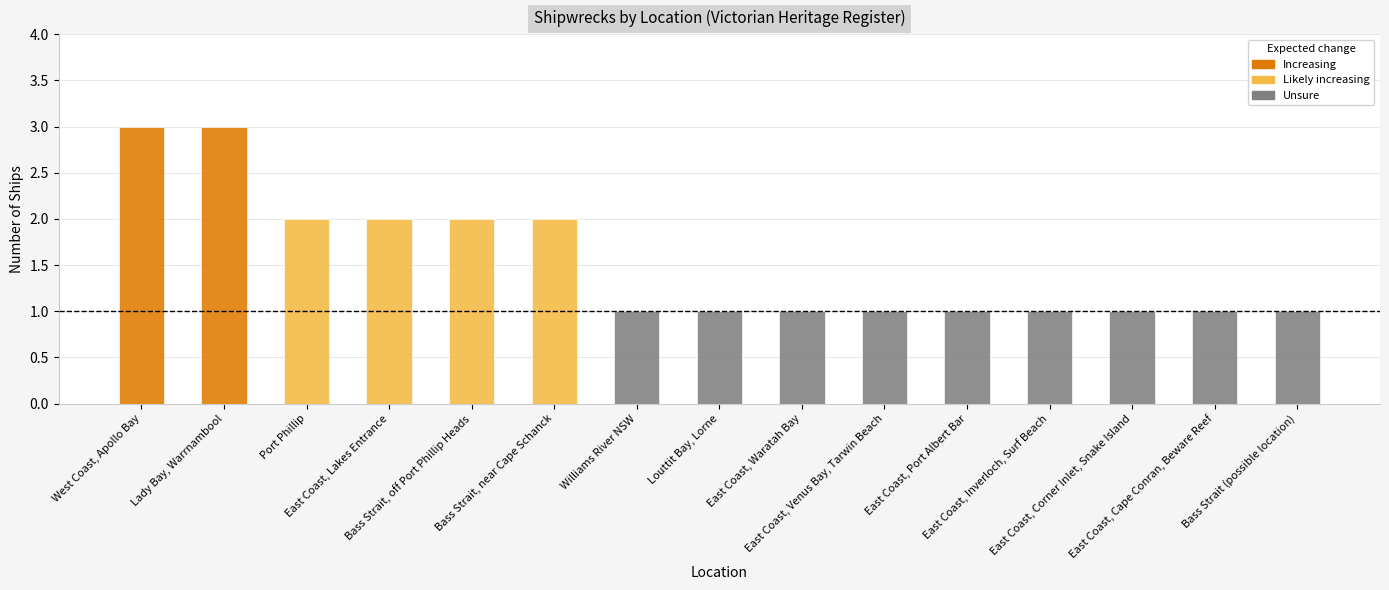

What is the difference between the values at West Coast, Apollo Bay and East Coast, Venus Bay, Tarwin Beach?

2